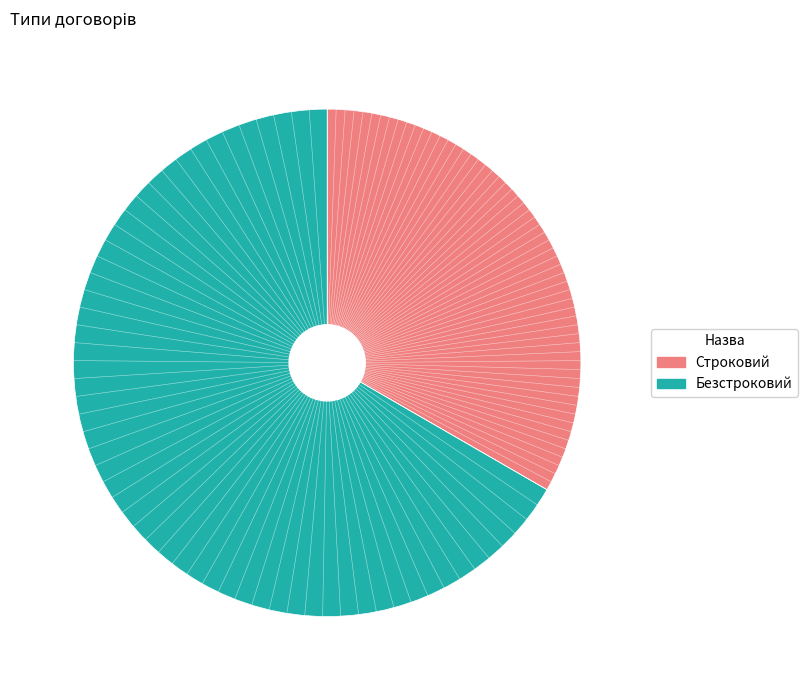

What is the ratio of the value at Строковий to the value at Безстроковий?

0.5